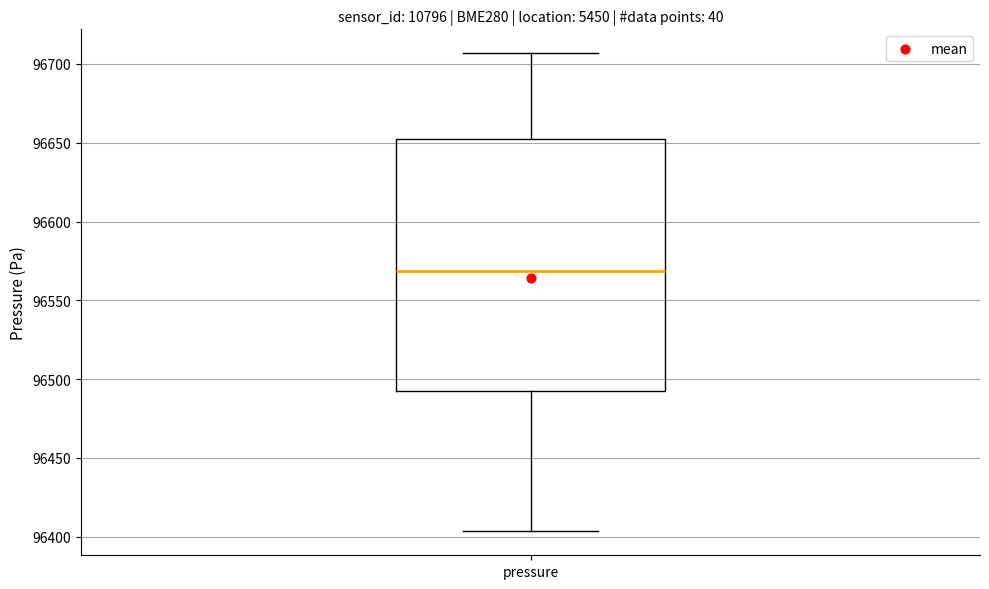

Where does the lower whisker of the box for pressure end on the y-axis? The values are not printed on the chart, so give them approximately, as read against the axis.

96405